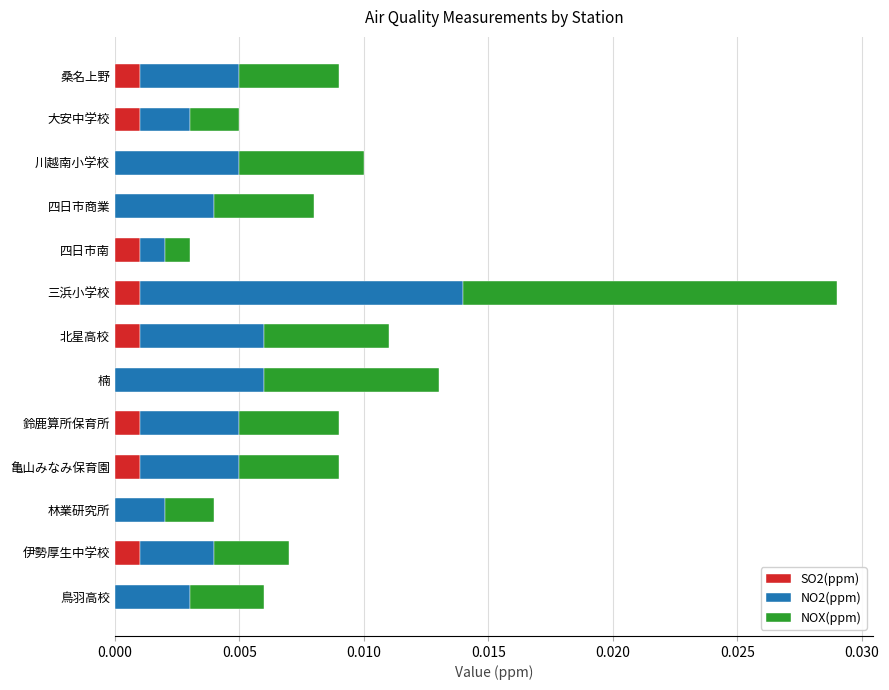

Is it true that SO2(ppm) equals 0.0 at 伊勢厚生中学校?

True